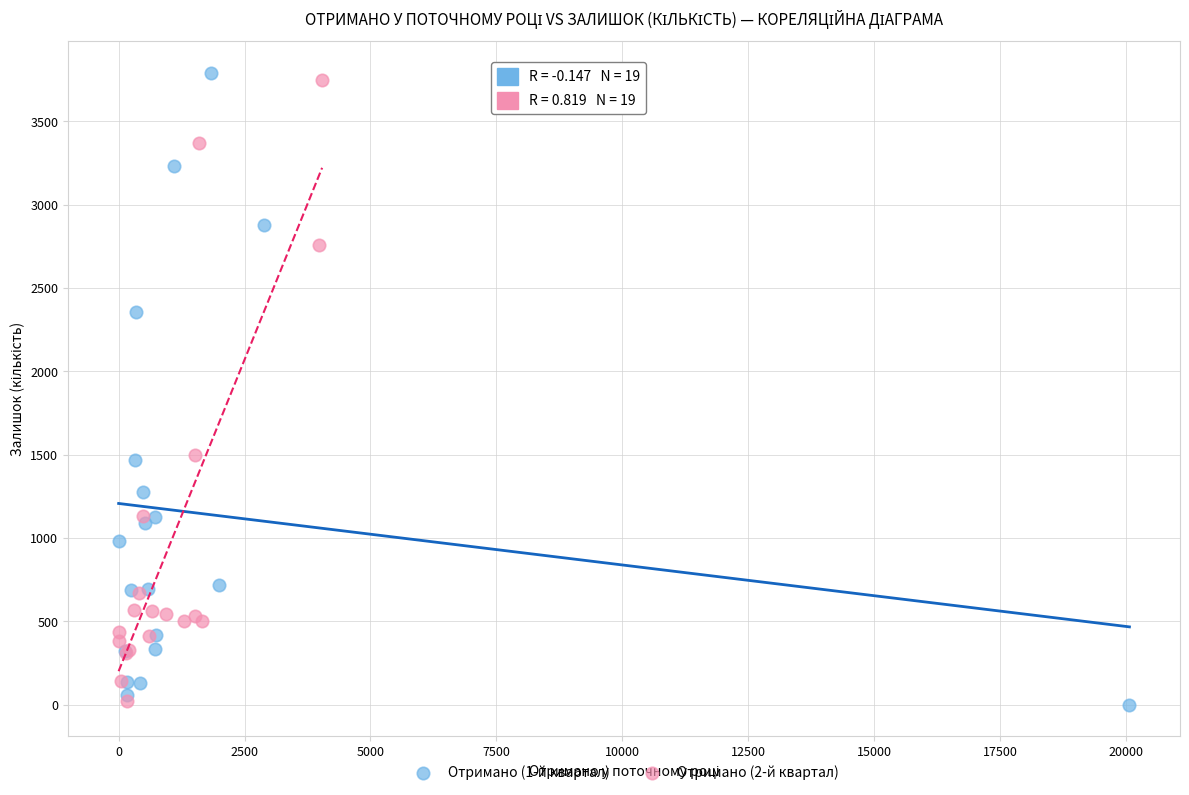

What are all the series names shown in the legend?

Отримано (1-й квартал), Отримано (2-й квартал)